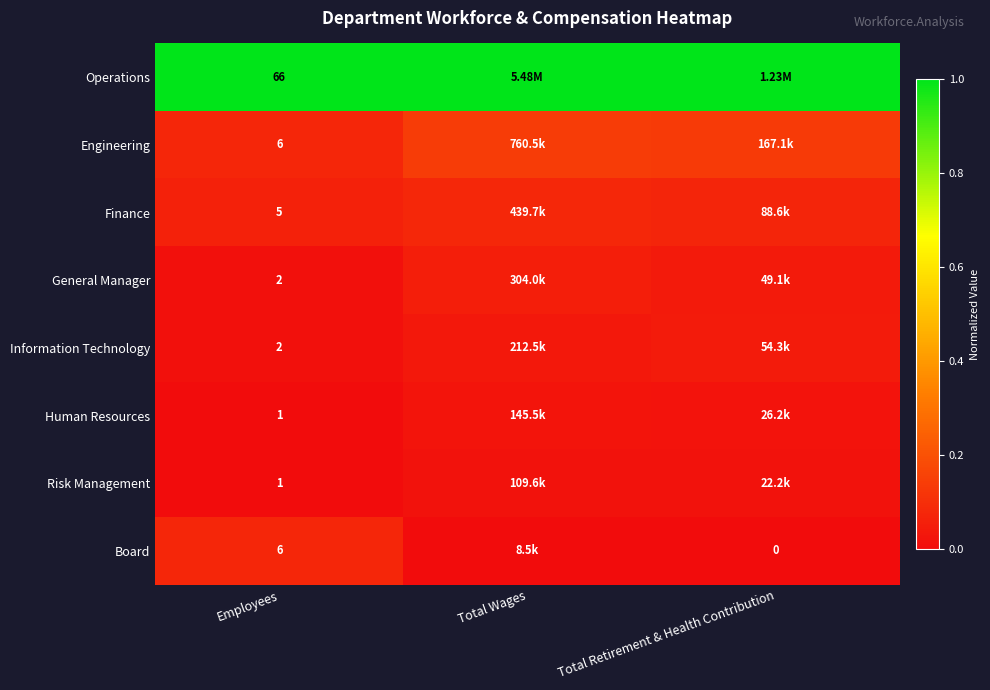

Which series has the largest total across all categories?

Operations